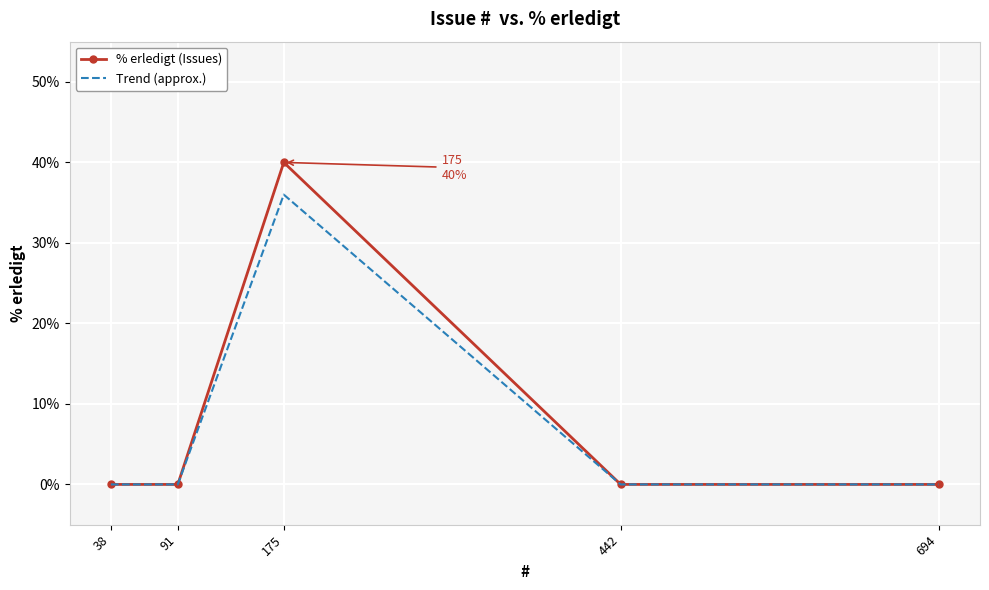

Reading left to right, transcribe all the data shown in this chart.

% erledigt (Issues): 0	0	40	0	0
Trend (approx.): 0	0	36	0	0